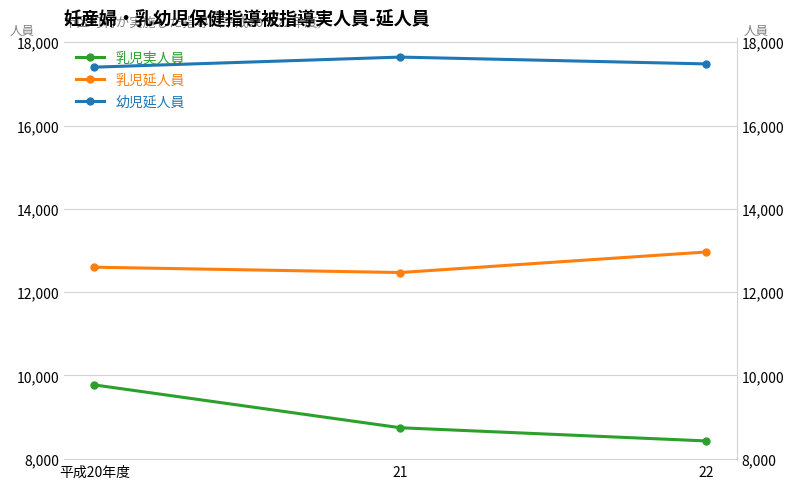

Read the 乳児実人員 value at 22, to the nearest 50.

8450